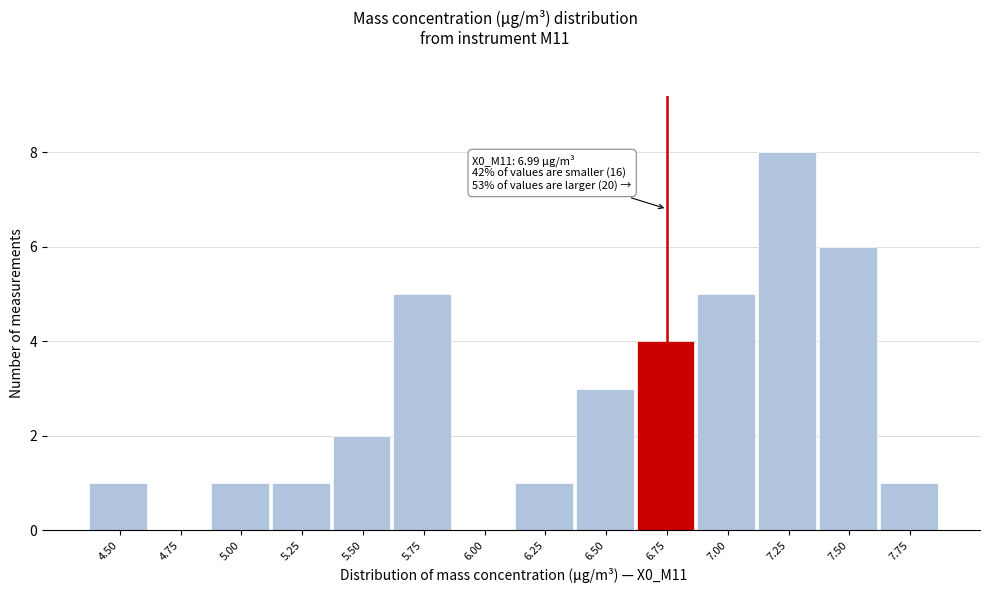

Reading left to right, transcribe all the data shown in this chart.

4.50=1	4.75=0	5.00=1	5.25=1	5.50=2	5.75=5	6.00=0	6.25=1	6.50=3	6.75=4	7.00=5	7.25=8	7.50=6	7.75=1